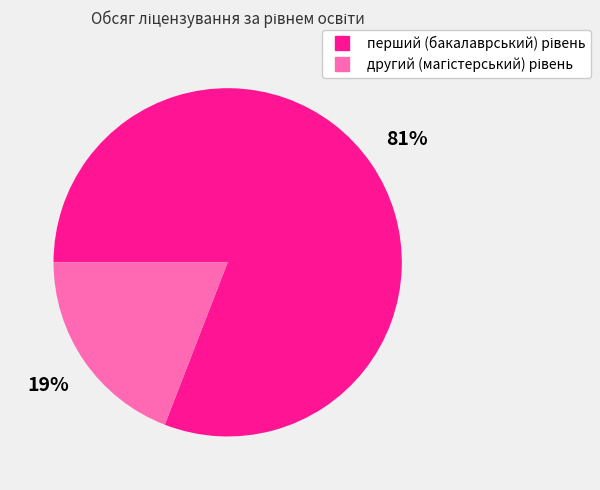

Is there a majority slice in this chart?

Yes